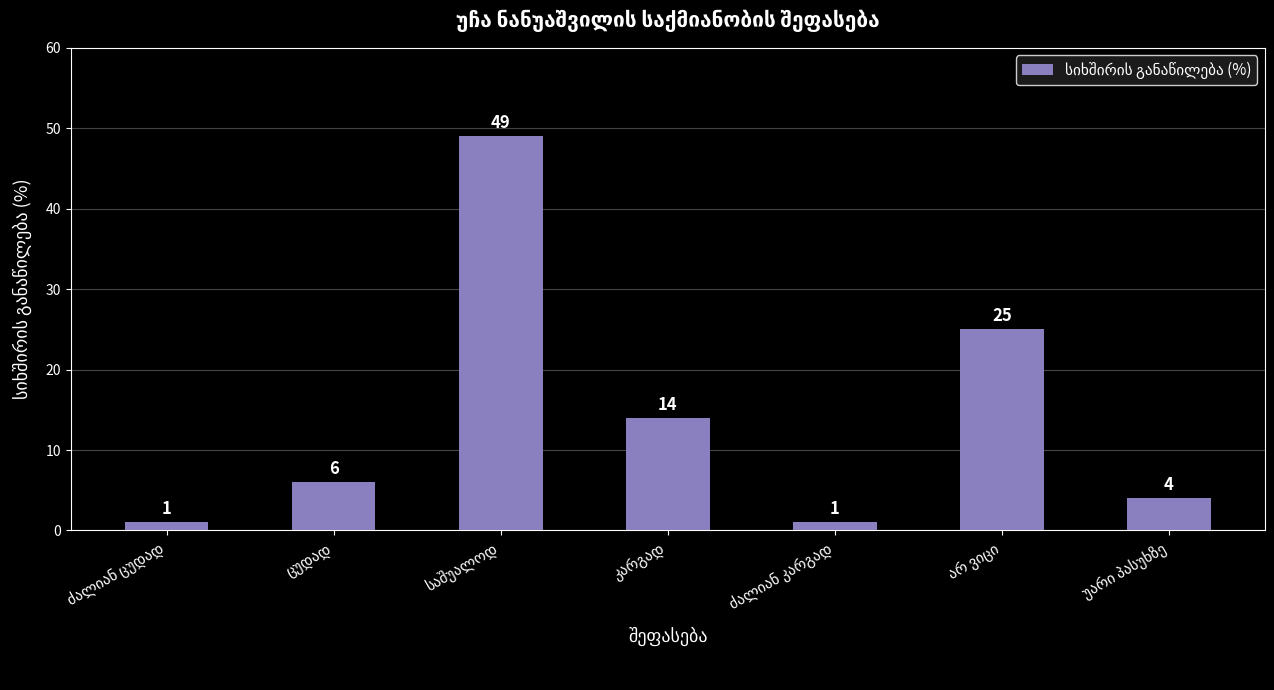

What is the difference between the maximum and minimum values?

48